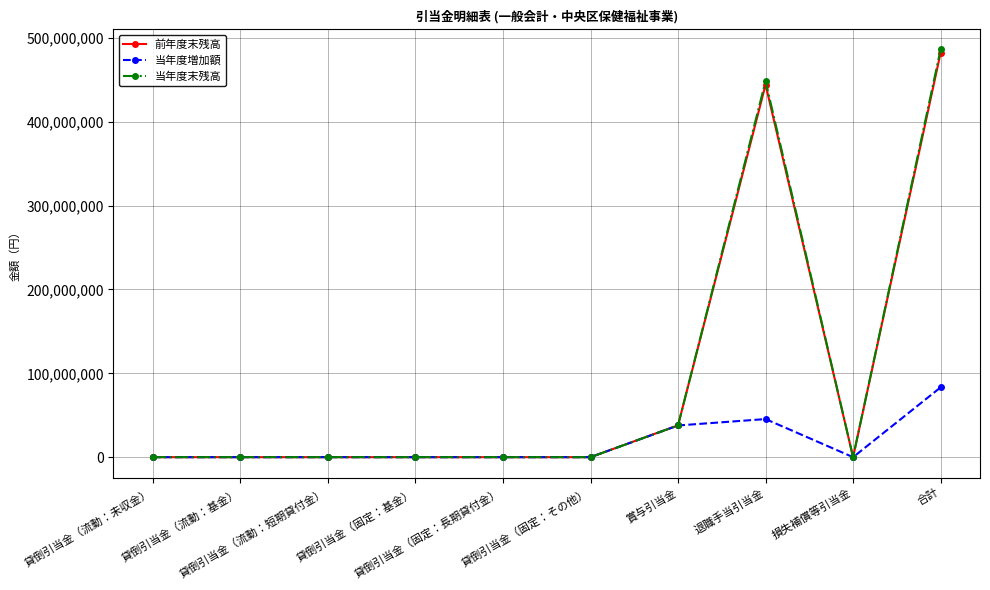

What is the greatest value displayed?

486288397